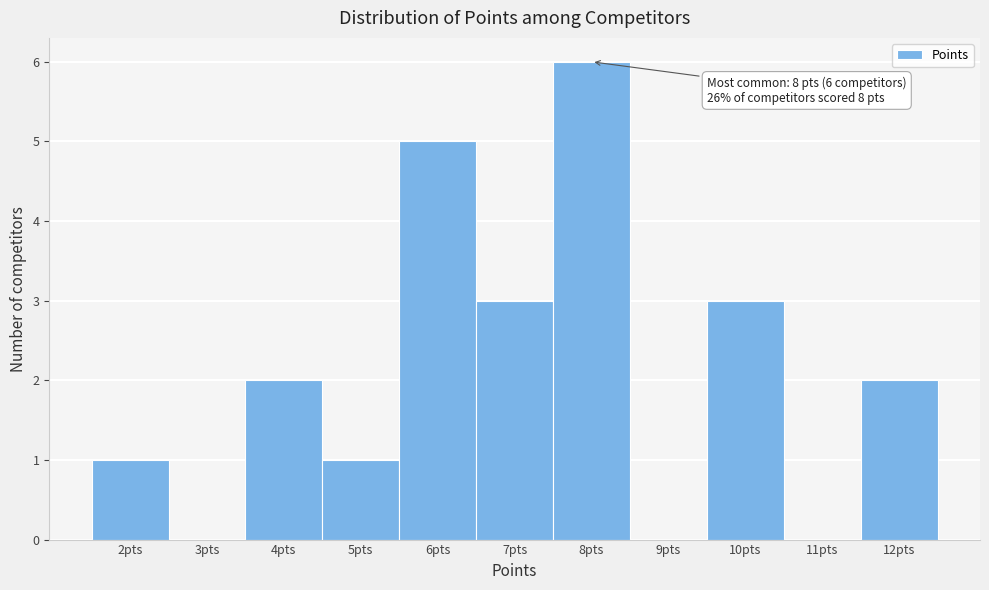

Reading right to left, list all the values displayed in this chart.

12pts=2	11pts=0	10pts=3	9pts=0	8pts=6	7pts=3	6pts=5	5pts=1	4pts=2	3pts=0	2pts=1